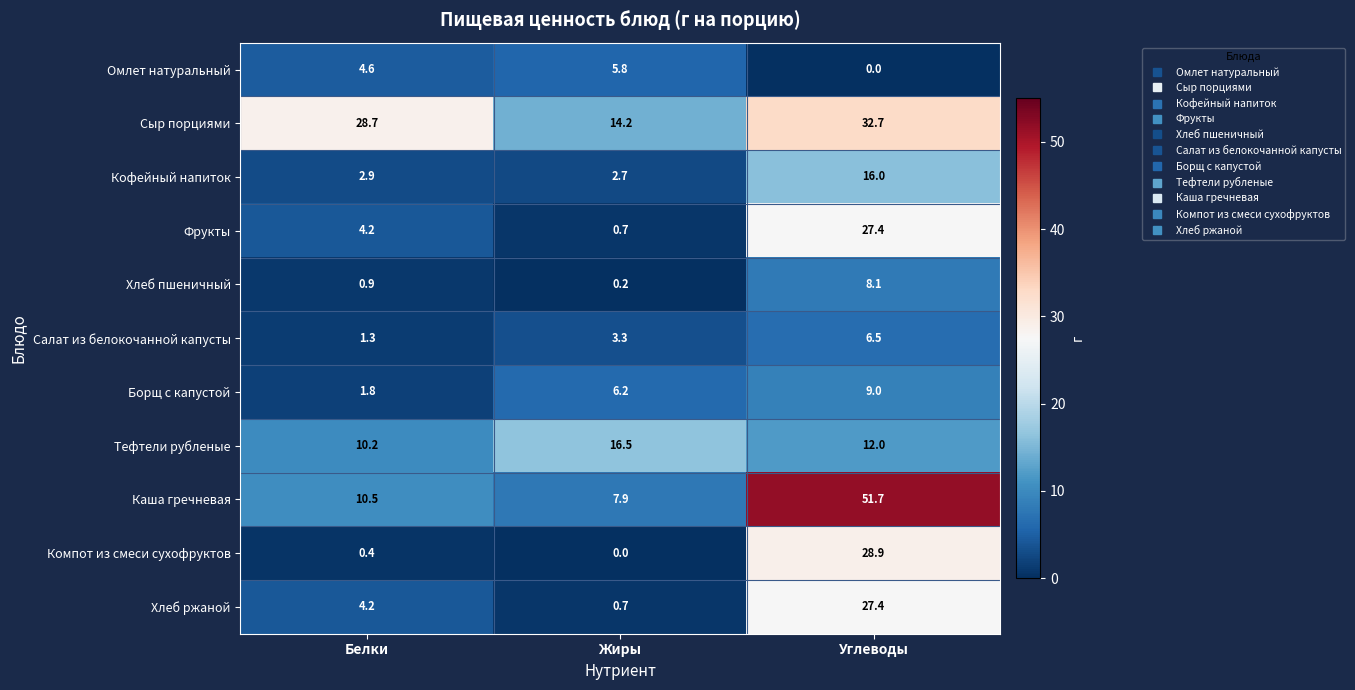

Rank the categories by Компот из смеси сухофруктов value from lowest to highest.

Жиры, Белки, Углеводы